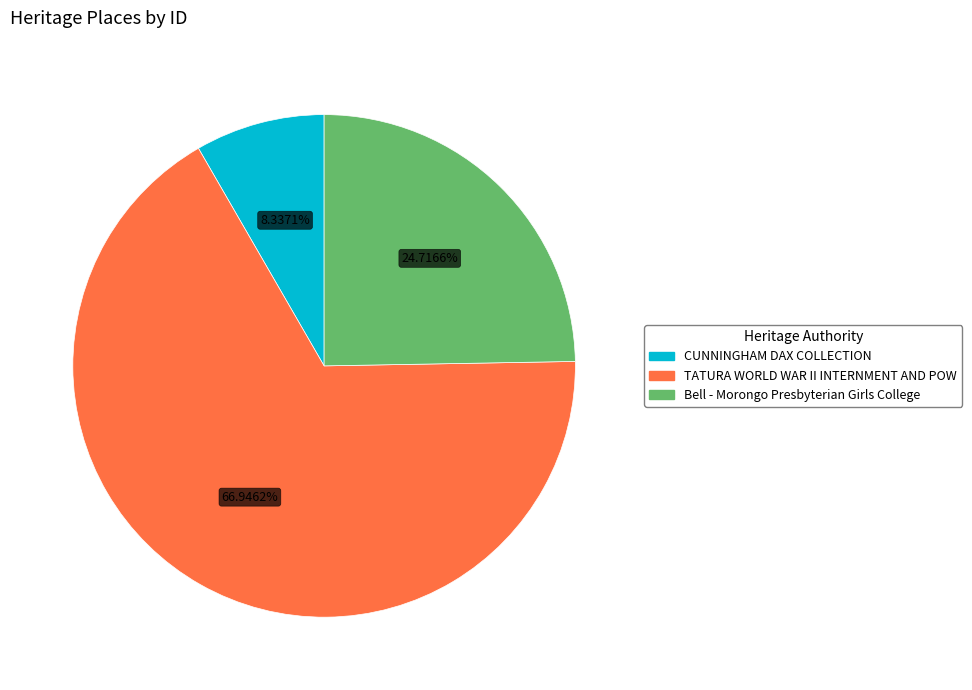

Combined, what portion of the pie is Bell - Morongo Presbyterian Girls College and TATURA WORLD WAR II INTERNMENT AND POW?

91.7%